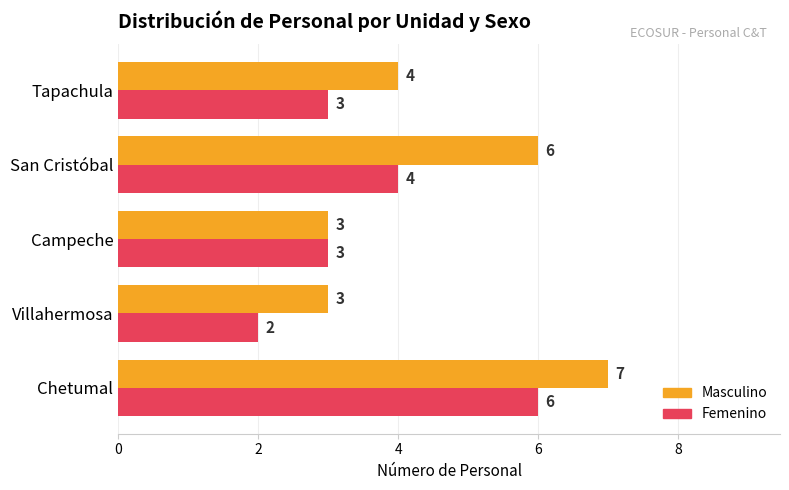

Rank the series by their average value, from highest to lowest.

Masculino, Femenino